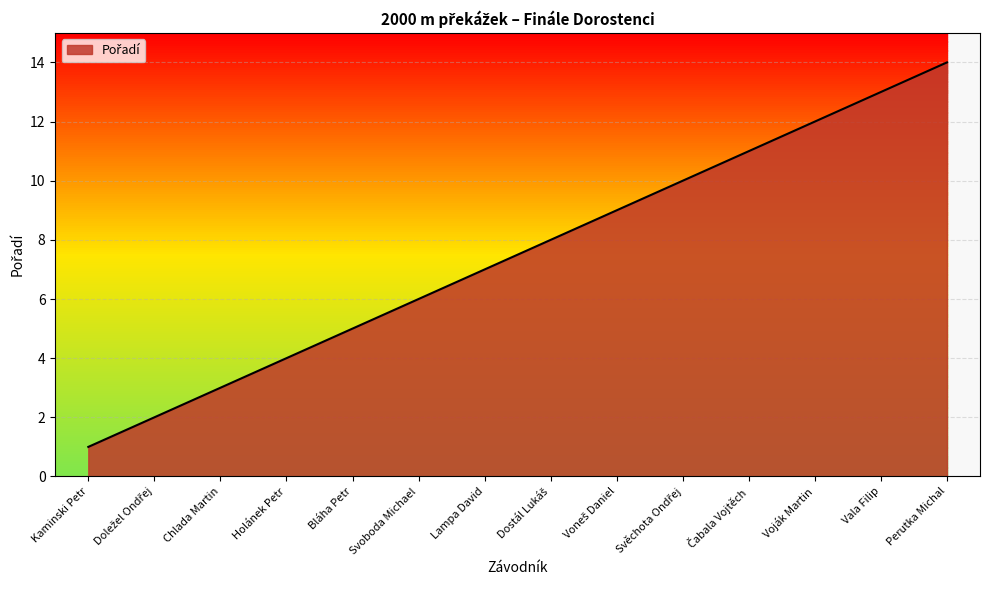

True or false: there are more than 0 points higher than both neighbors.

False